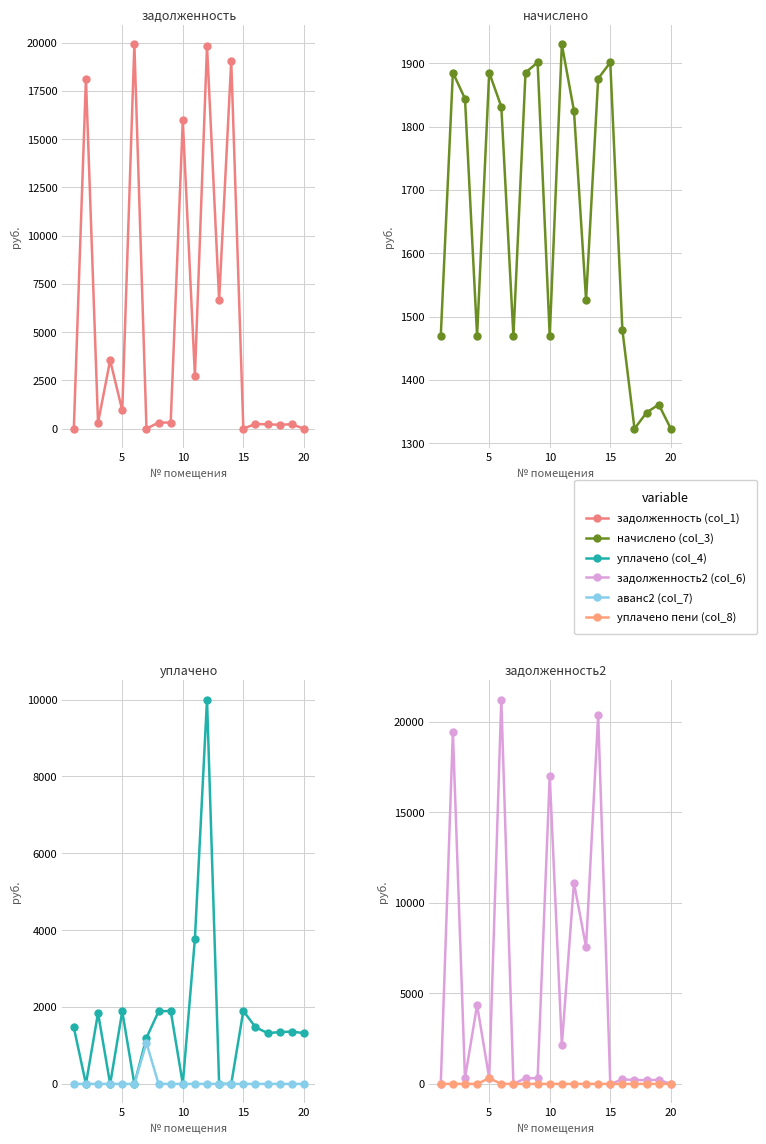

How many data points in начислено (col_3) are above 1825?

10